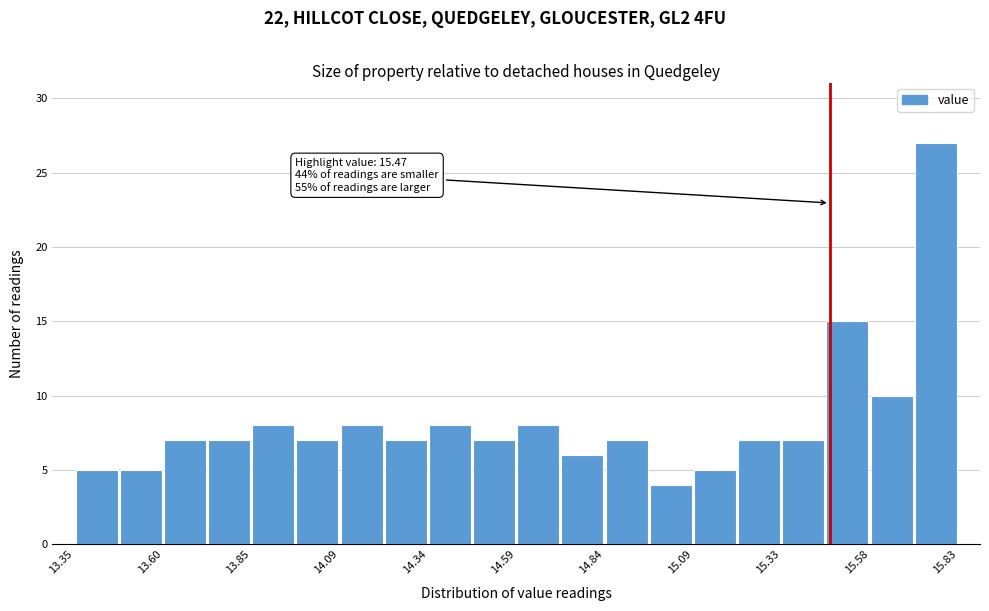

Around what value on the x-axis is the tallest bar? Give the approximate position of its centre, as read against the axis.

15.75